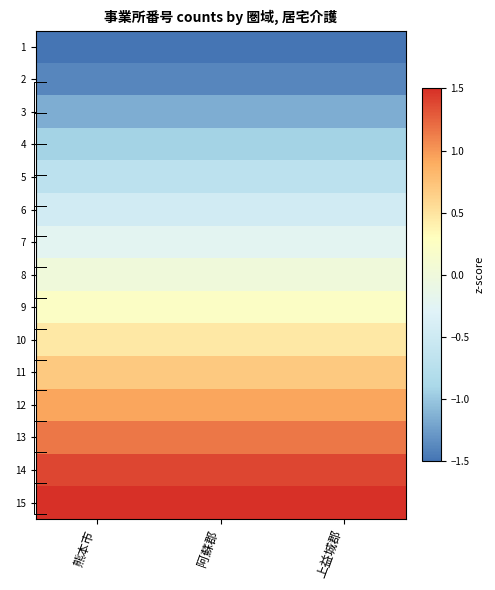

Which has a higher value, 阿蘇郡 or 上益城郡?

阿蘇郡